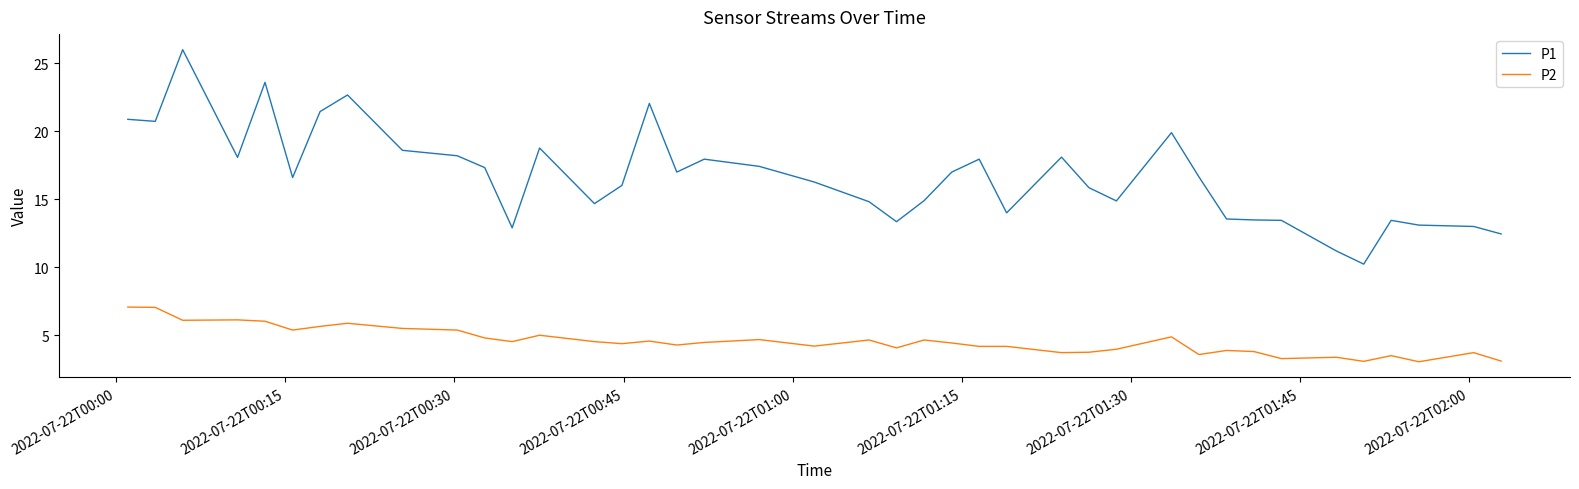

Does the chart display data point markers on the line(s)?

No